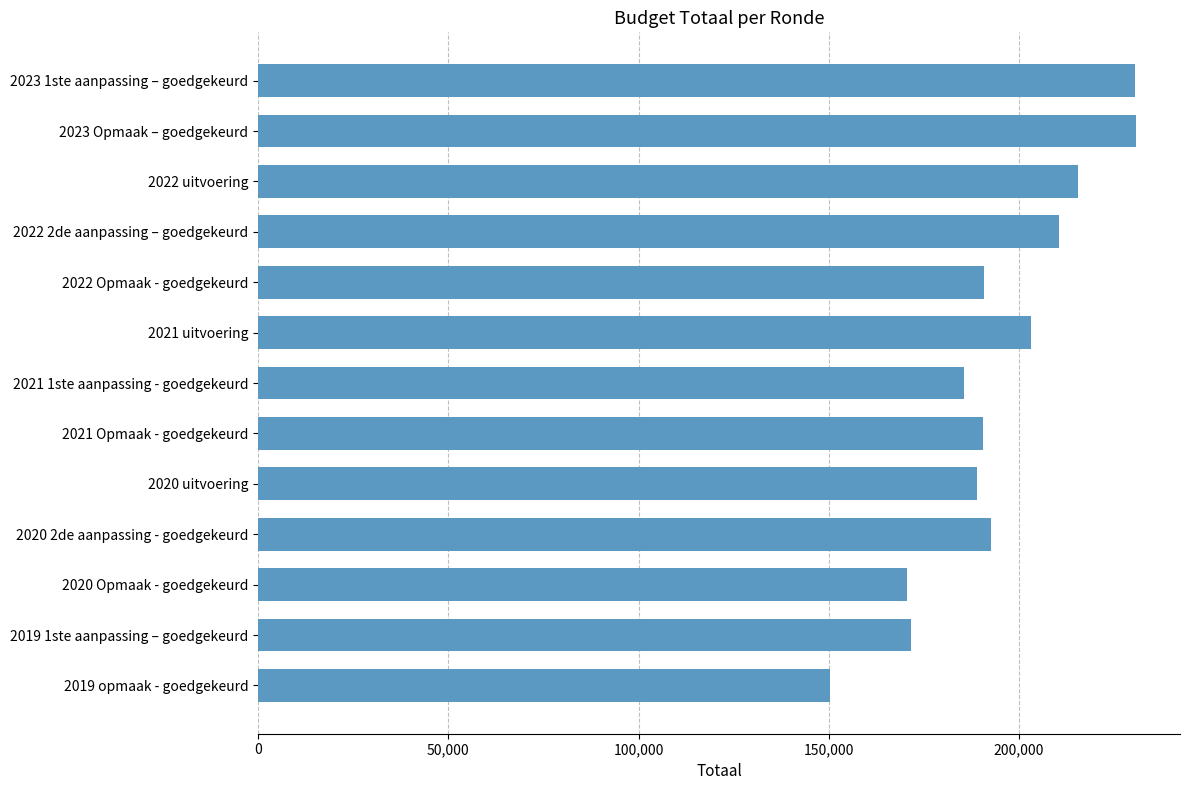

What is the change in value from 2022 2de aanpassing – goedgekeurd to 2021 1ste aanpassing - goedgekeurd?

-25087